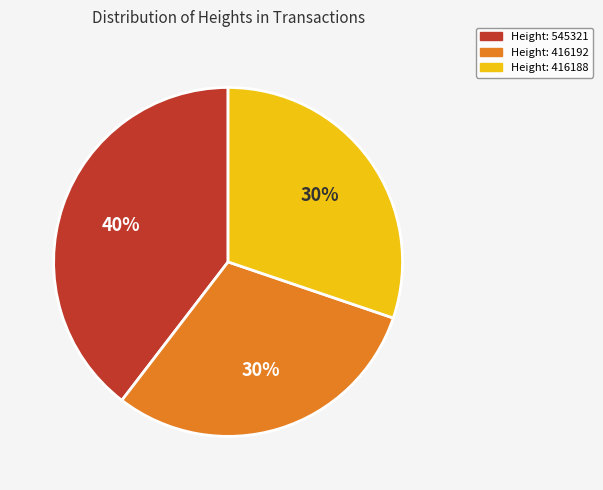

To the nearest percent, what portion does Height: 545321 represent?

40%